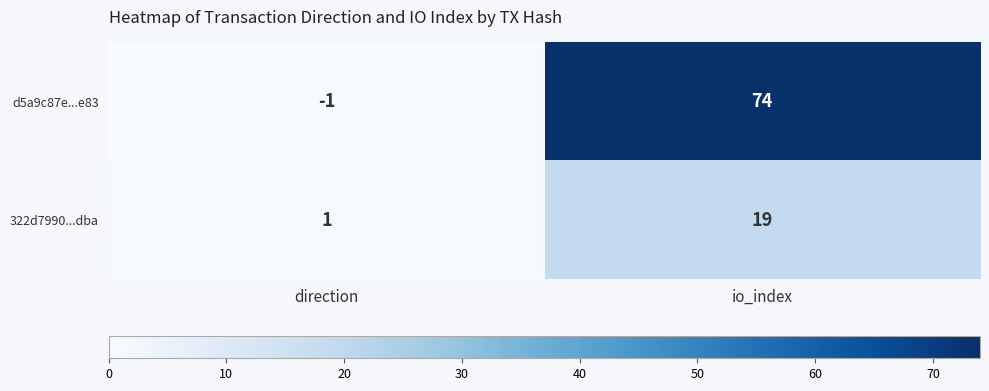

The value of d5a9c87e...e83 at direction is -1. True or false?

True